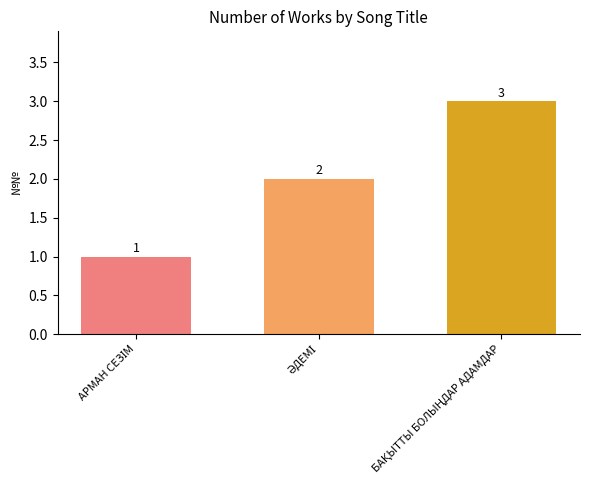

Reading left to right, list all the values displayed in this chart.

1	2	3